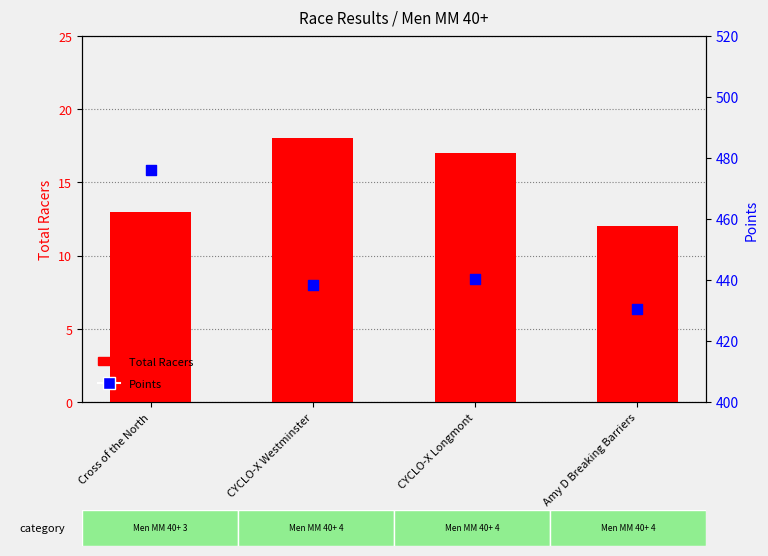

Is the value of Total Racers at CYCLO-X Longmont greater than the value of Points at Cross of the North?

No